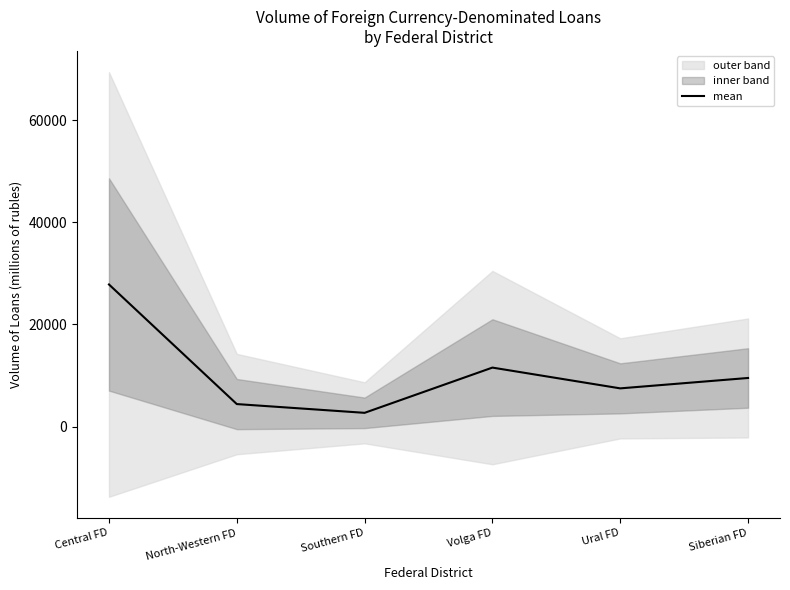

What is the label of the 4th point from the left?

Volga FD